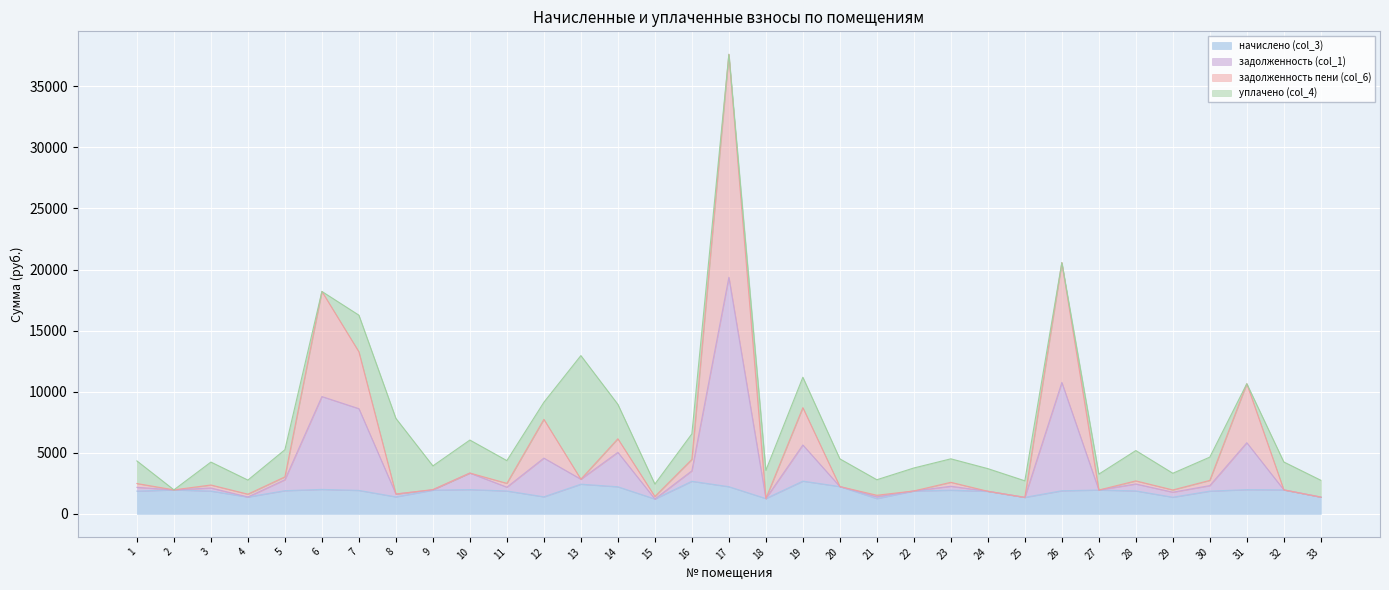

Does the chart display data point markers on the line(s)?

No